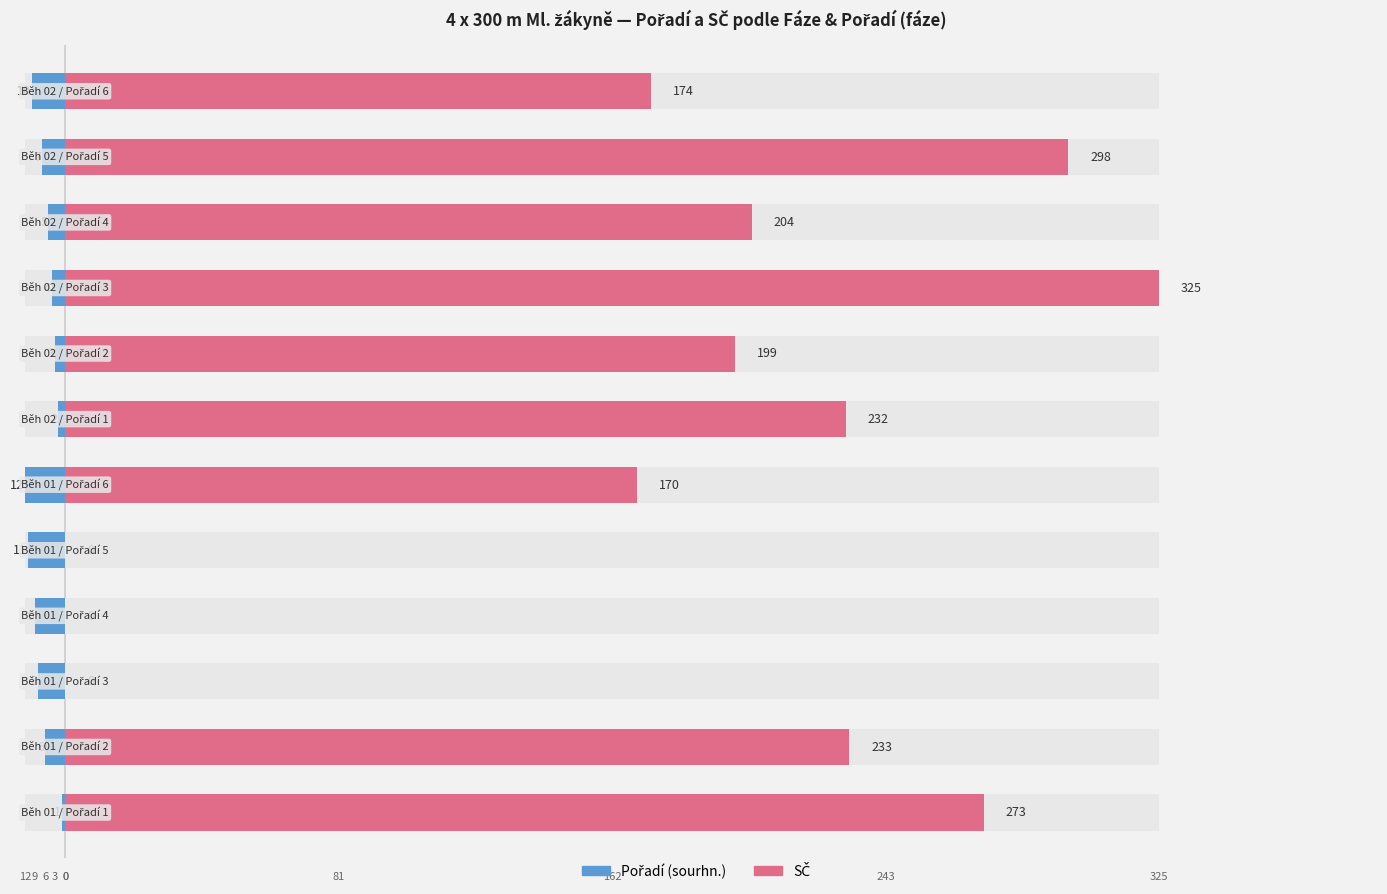

At how many categories does at least one series exceed 232?

4